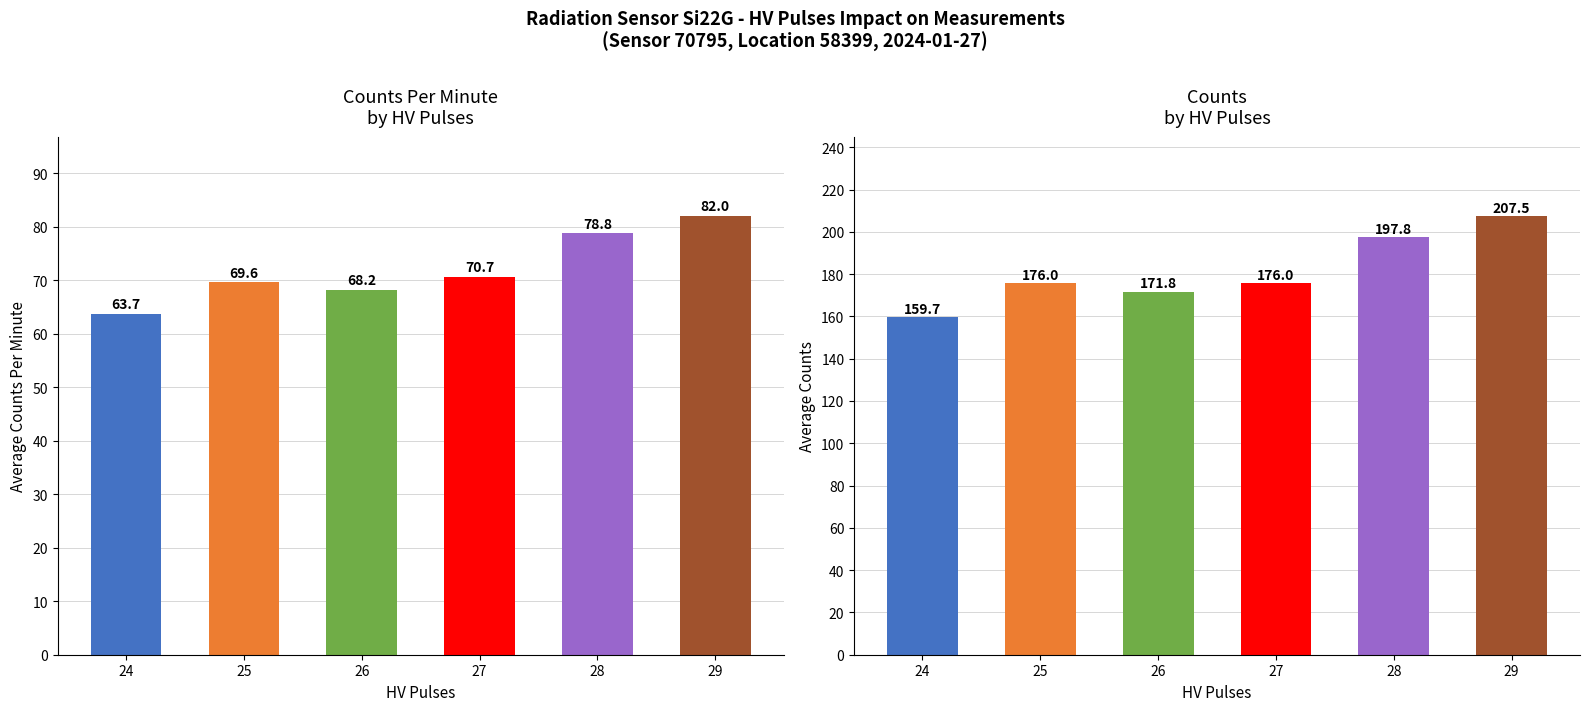

Where is counts_per_minute nearest to the value 72?

27